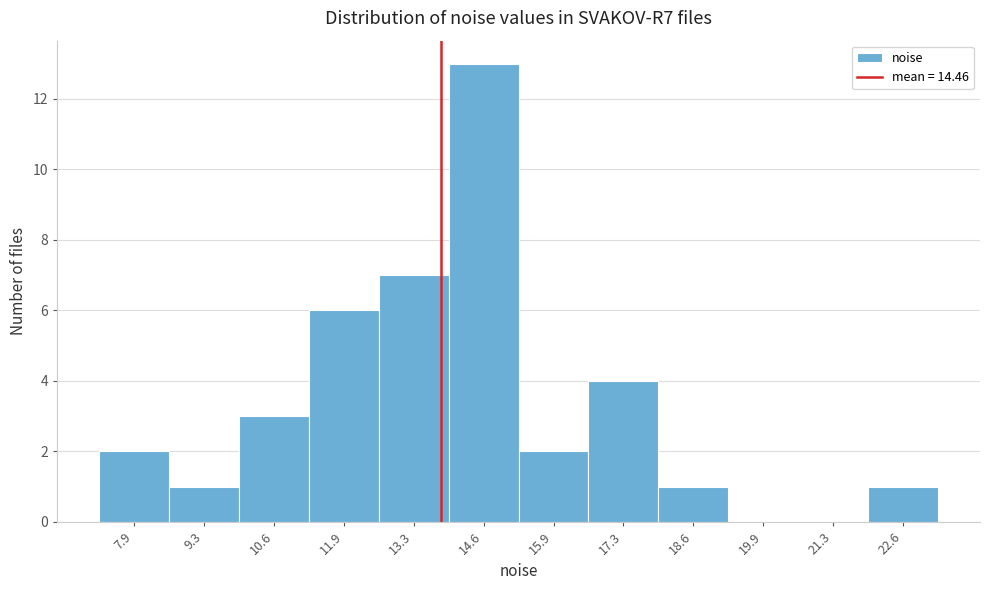

Reading left to right, extract all data points from this chart.

7.9=2	9.3=1	10.6=3	11.9=6	13.3=7	14.6=13	15.9=2	17.3=4	18.6=1	19.9=0	21.3=0	22.6=1